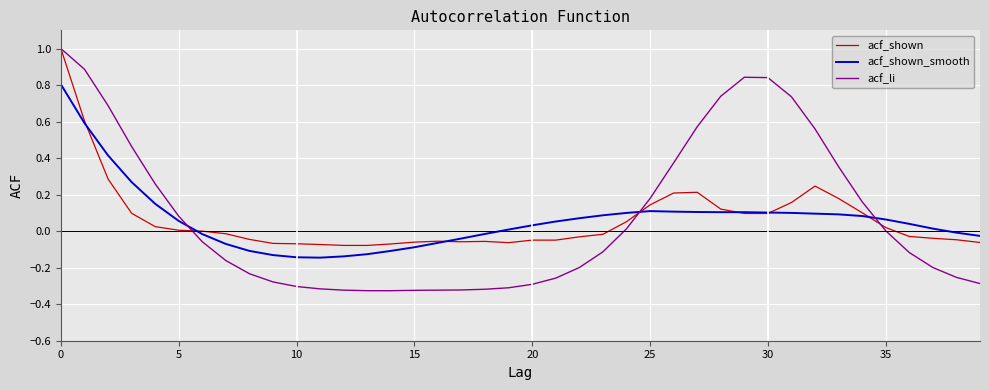

Which series has the largest range (max minus min)?

acf_li